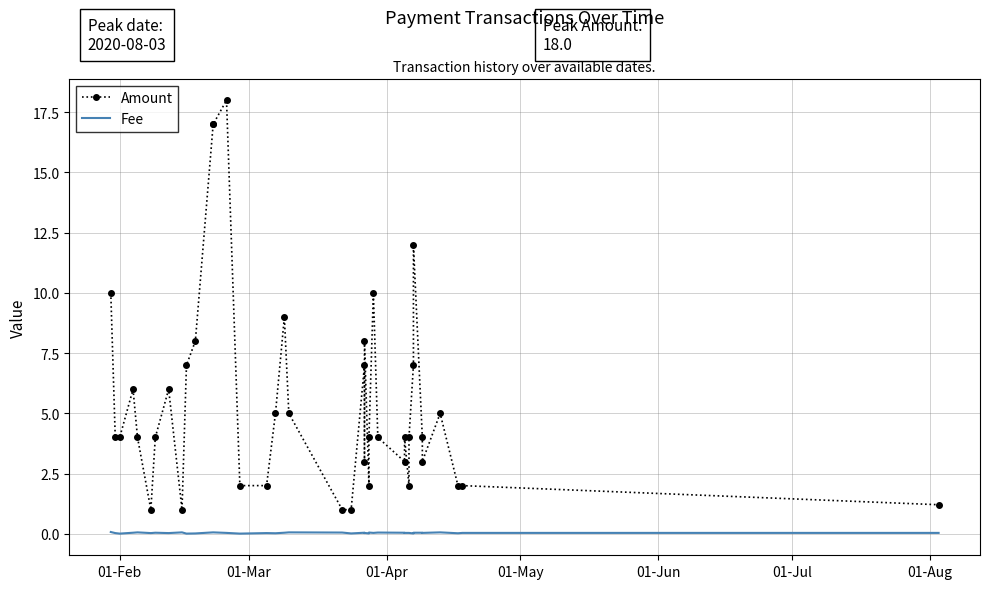

How many interior local peaks does the Amount series have?

10